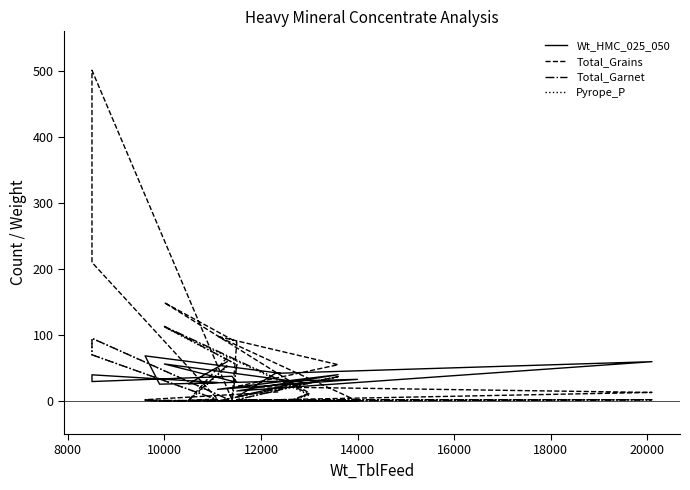

How many data points does each series have?

20